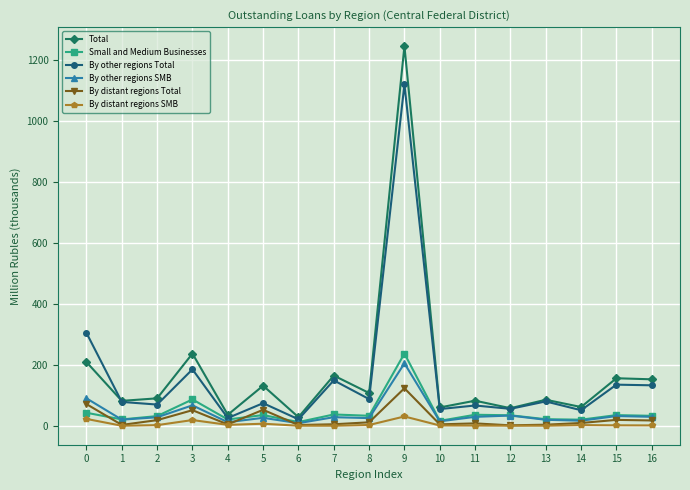

True or false: Small and Medium Businesses and By distant regions SMB intersect in this chart.

False